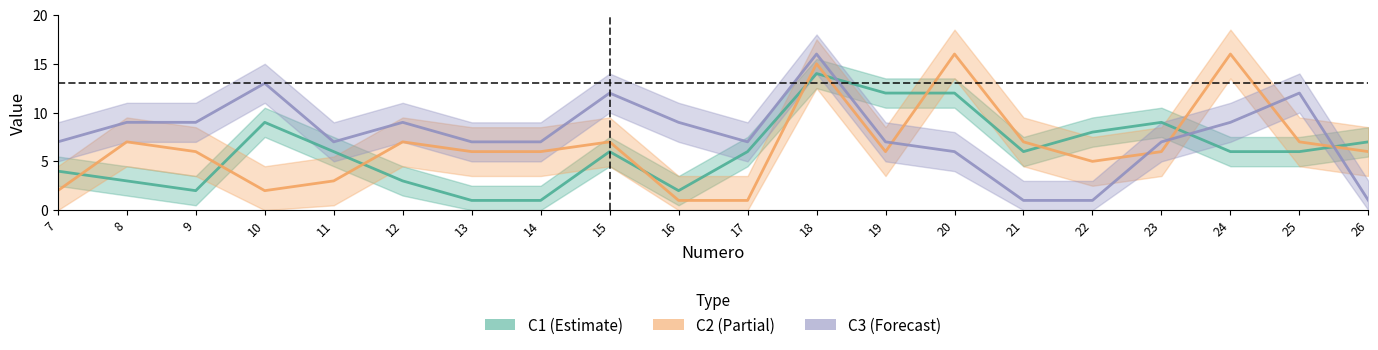

Reading left to right, transcribe all the data shown in this chart.

C1: 4	3	2	9	6	3	1	1	6	2	6	14	12	12	6	8	9	6	6	7
C2: 2	7	6	2	3	7	6	6	7	1	1	15	6	16	7	5	6	16	7	6
C3: 7	9	9	13	7	9	7	7	12	9	7	16	7	6	1	1	7	9	12	1